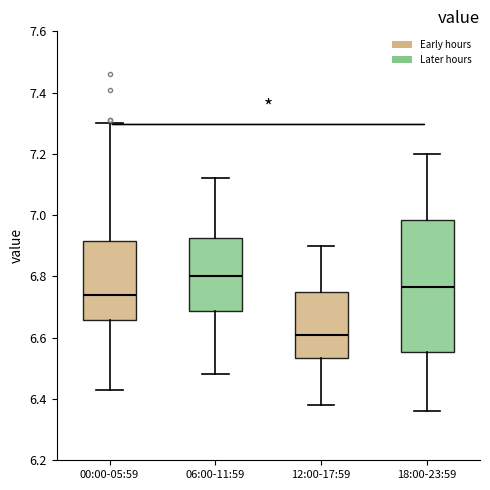

Where does the median line of the box for 18:00-23:59 sit on the y-axis? The values are not printed on the chart, so give them approximately, as read against the axis.

6.76